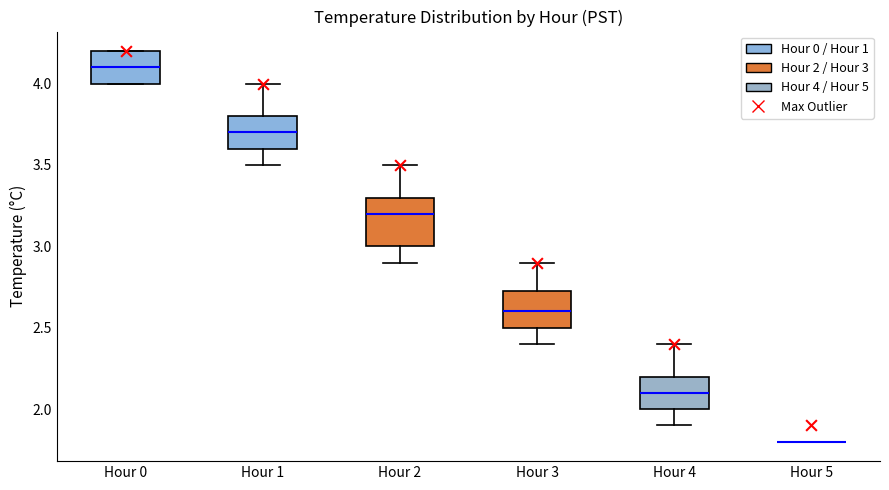

Comparing the boxes themselves (not the whiskers), which one is the tallest?

Hour 2